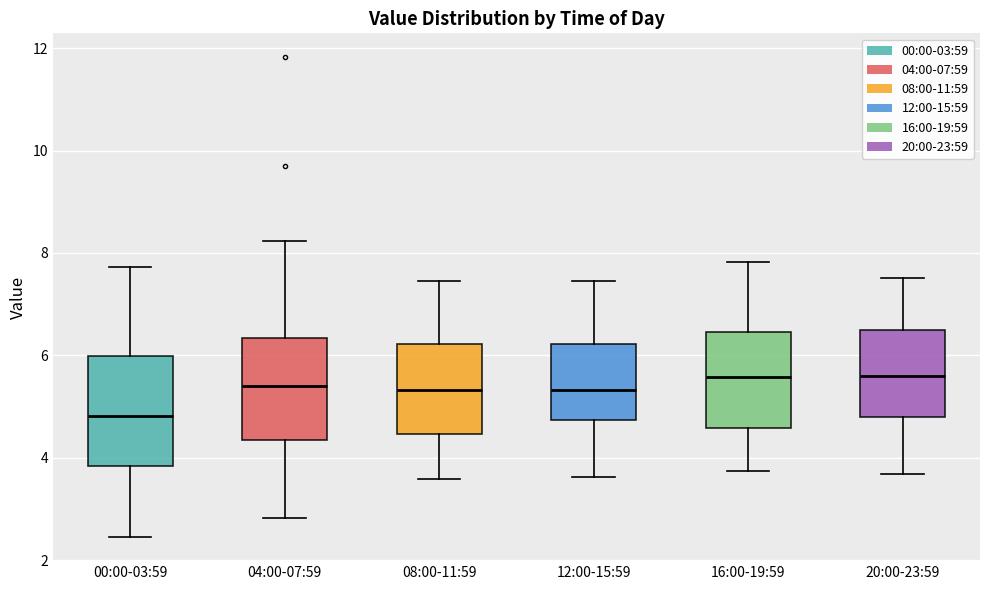

Where does the lower whisker of the box for 08:00-11:59 end on the y-axis? The values are not printed on the chart, so give them approximately, as read against the axis.

3.6